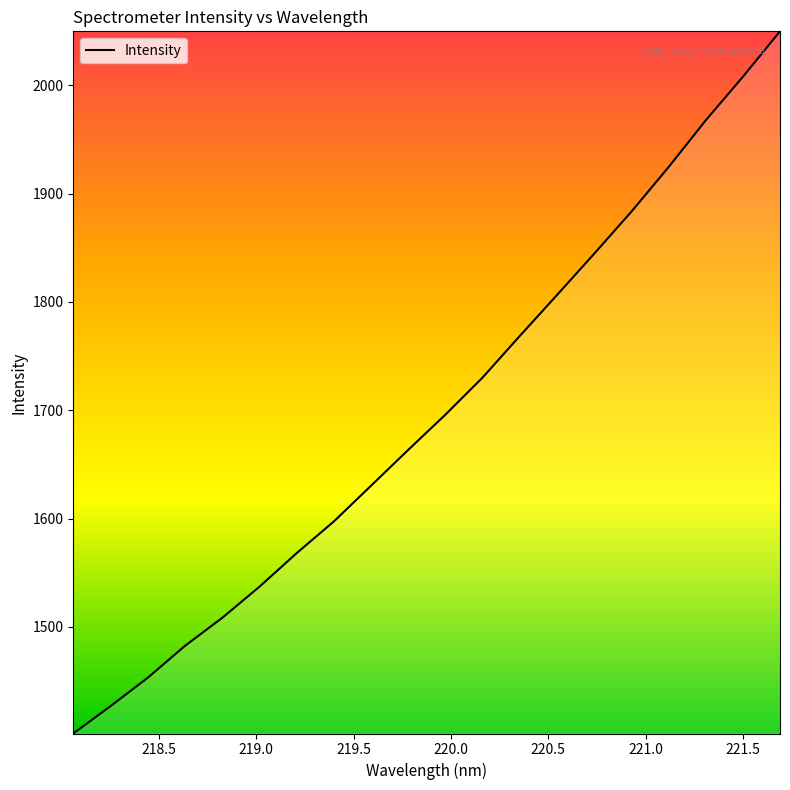

What is the greatest value displayed?

2049.8